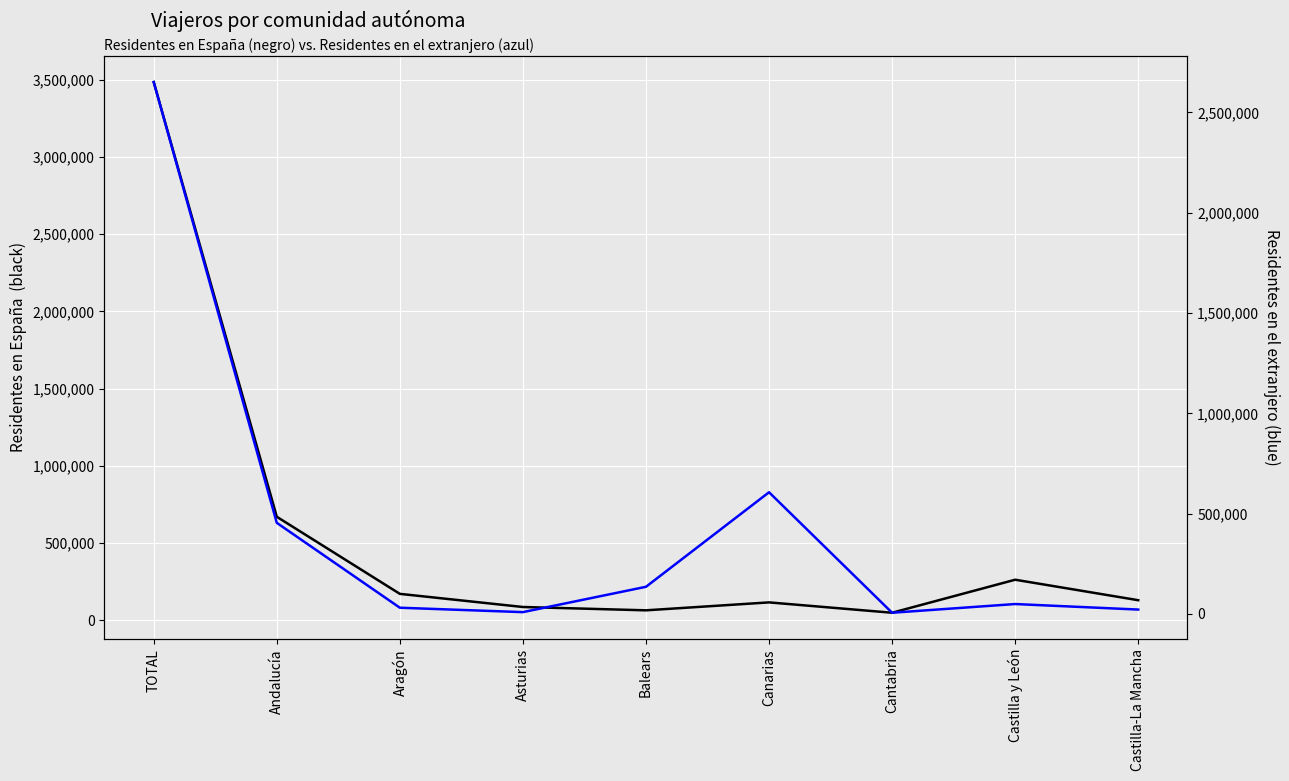

The Residentes en el extranjero series shows 1039466 at Canarias. True or false?

False